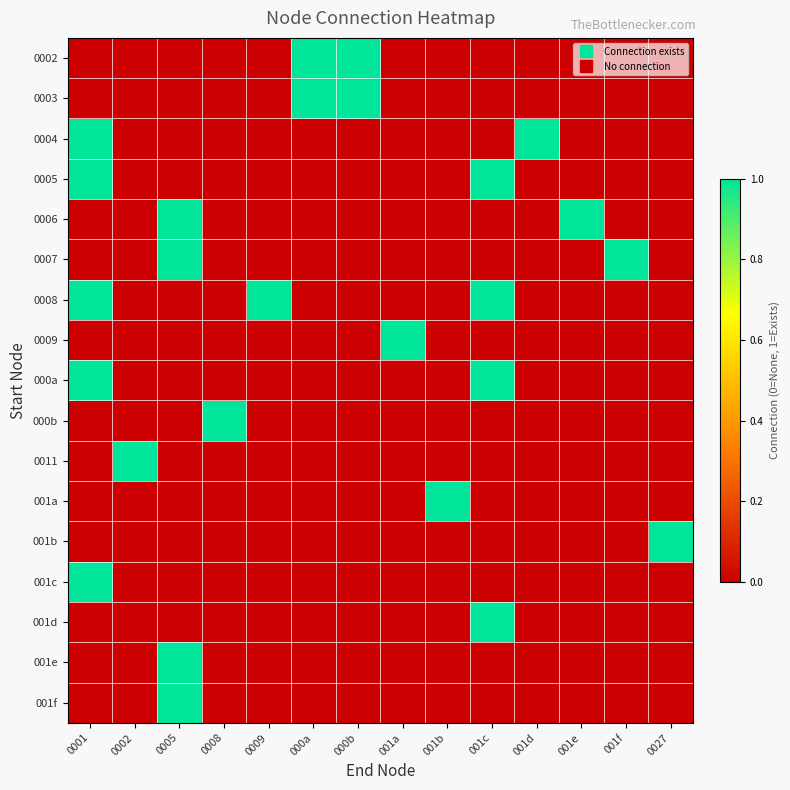

At which category is the sum across all series the highest?

0001